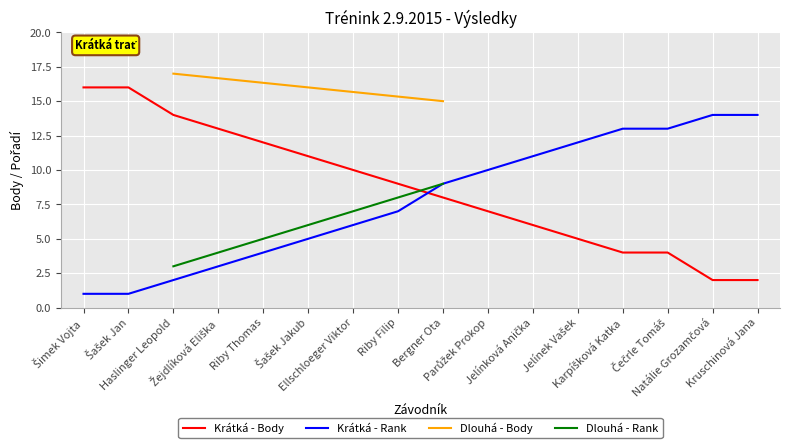

After their last crossing, which series has the higher values: Krátká - Body or Krátká - Rank?

Krátká - Rank